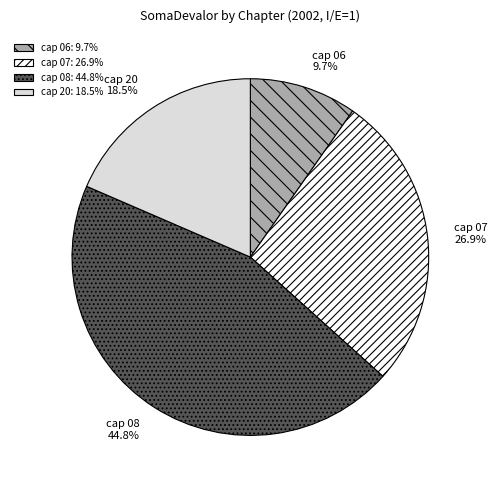

To the nearest percent, what is the average slice percentage?

25%